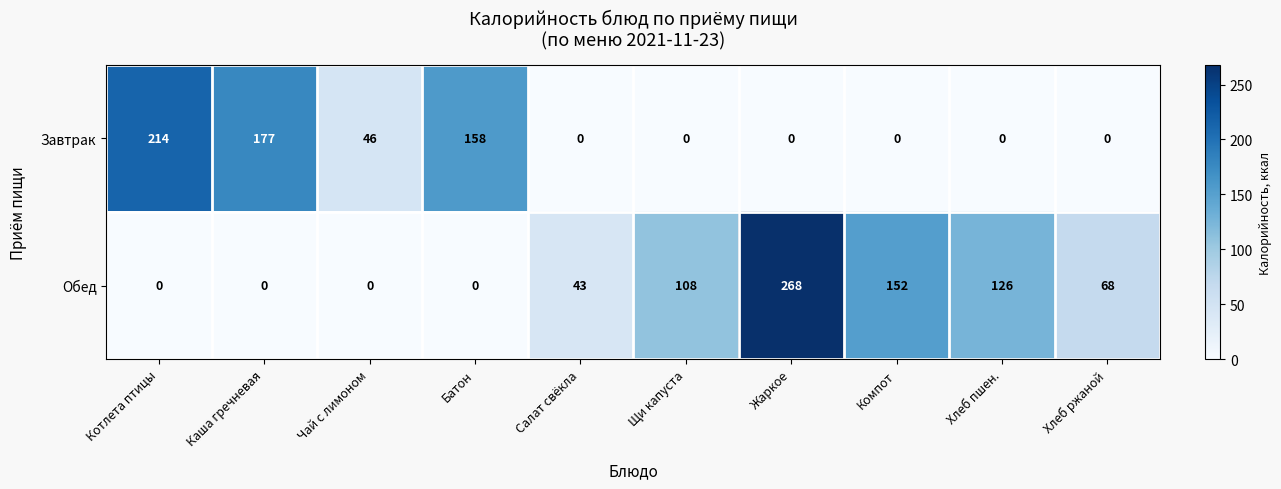

The Обед series shows 16 at Салат свёкла. True or false?

False